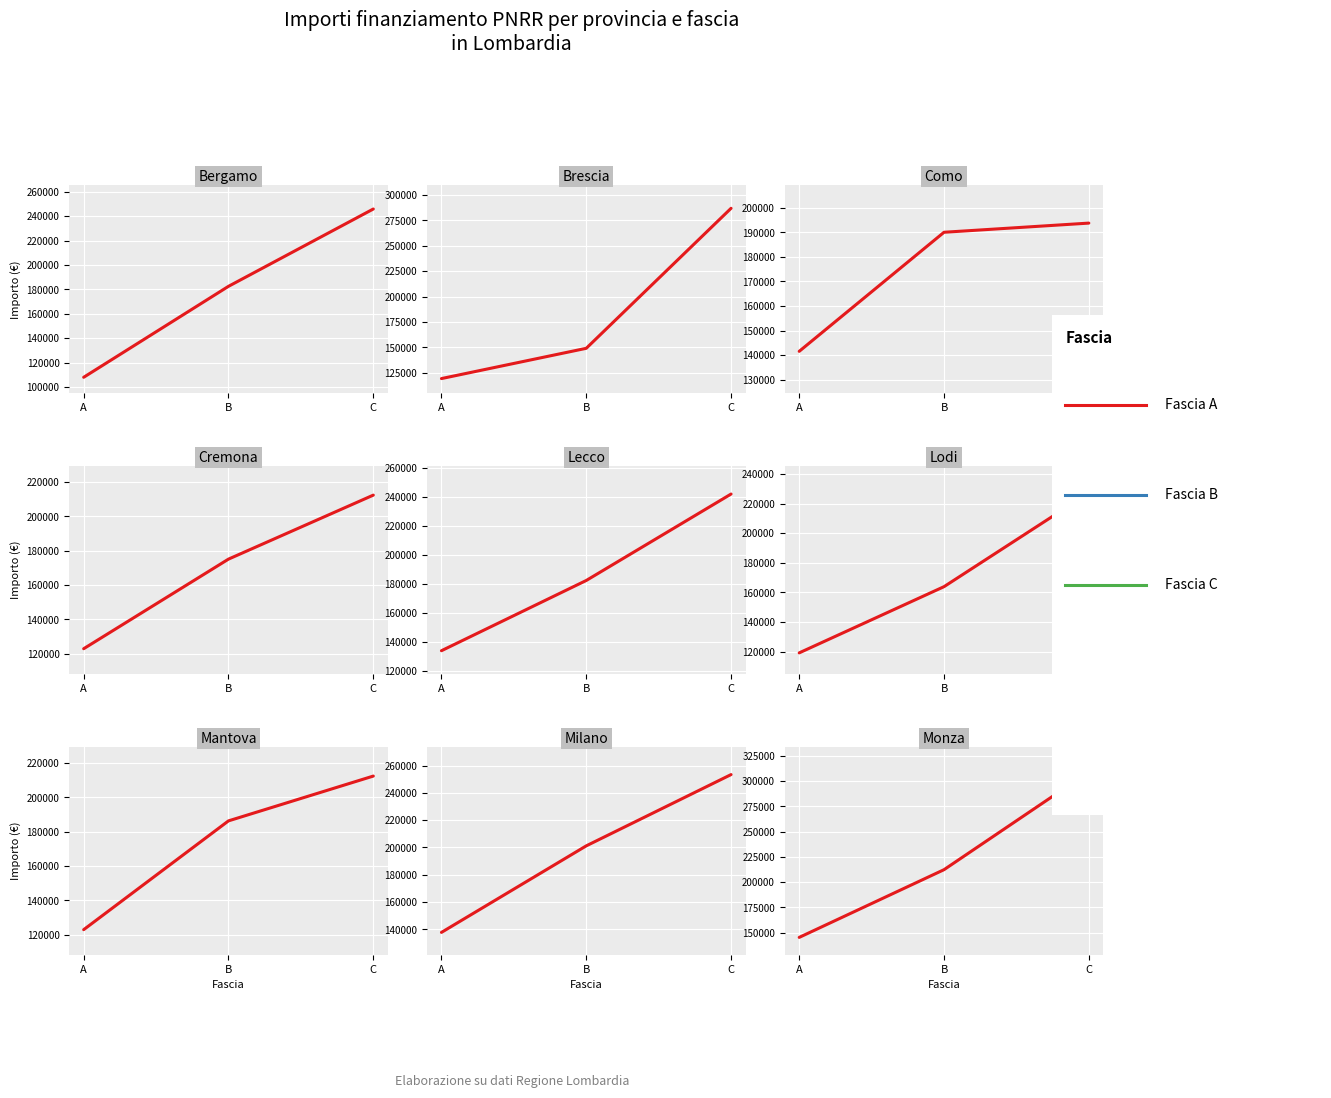

Reading right to left, what are all the values shown in this chart?

C=309242.7	B=212371.5	A=145306.8